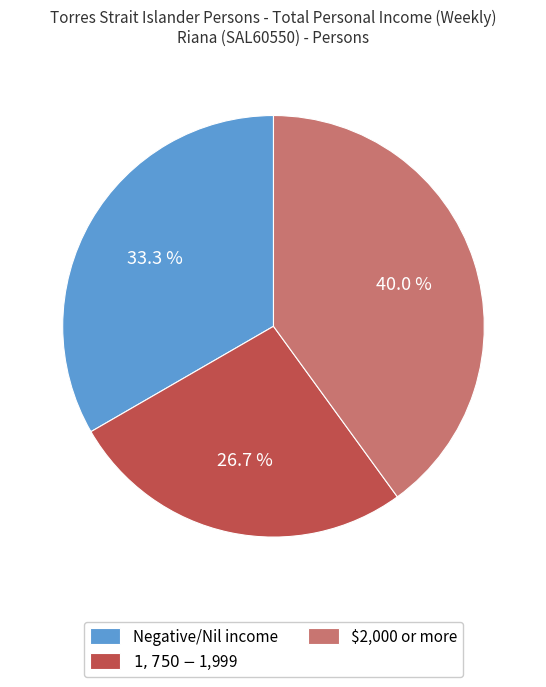

Which slice is the largest?

$2,000 or more